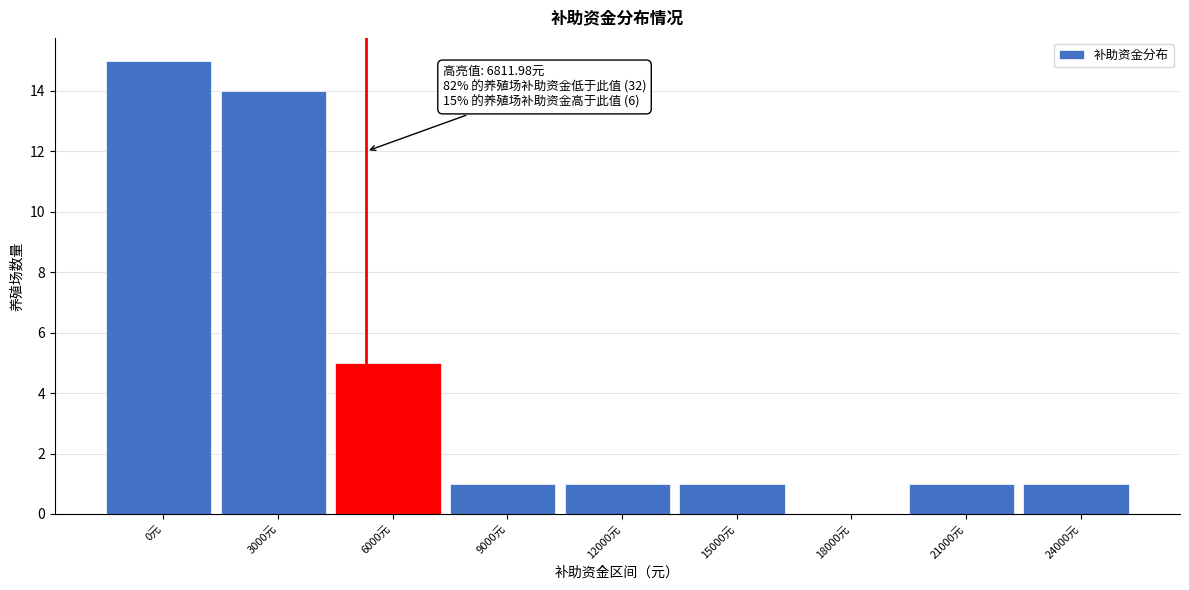

Reading left to right, what are all the values shown in this chart?

0元=15	3000元=14	6000元=5	9000元=1	12000元=1	15000元=1	18000元=0	21000元=1	24000元=1